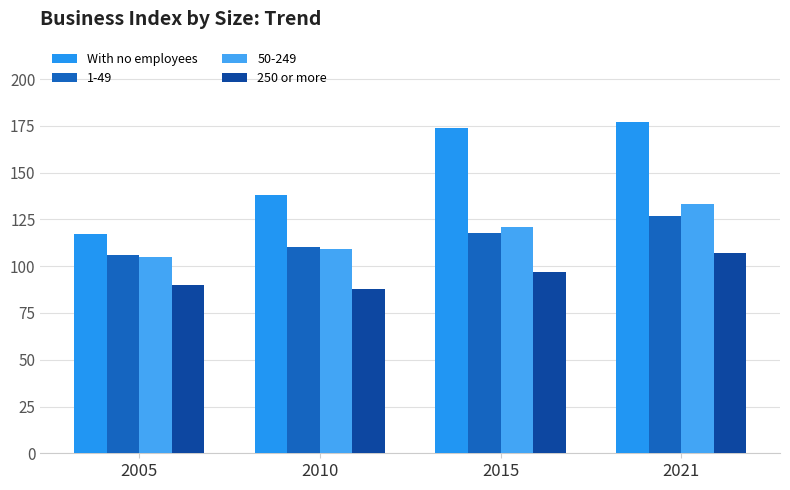

What is the difference between the maximum and minimum values in the 250 or more series?

19